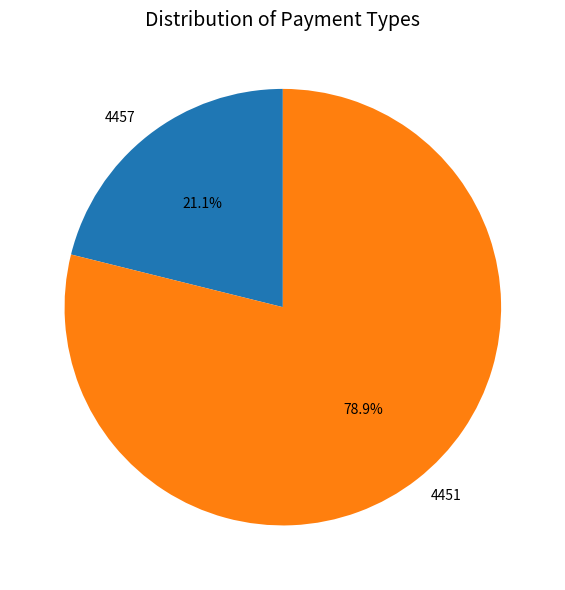

Is it true that 4451 is 79% of the pie?

True